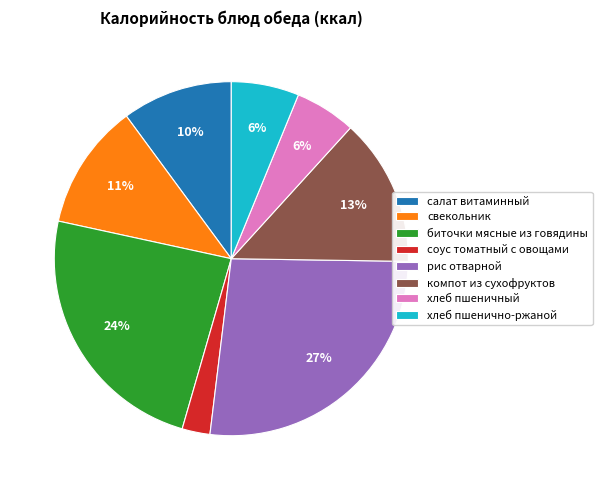

Is the sum of салат витаминный and хлеб пшеничный greater than half?

No